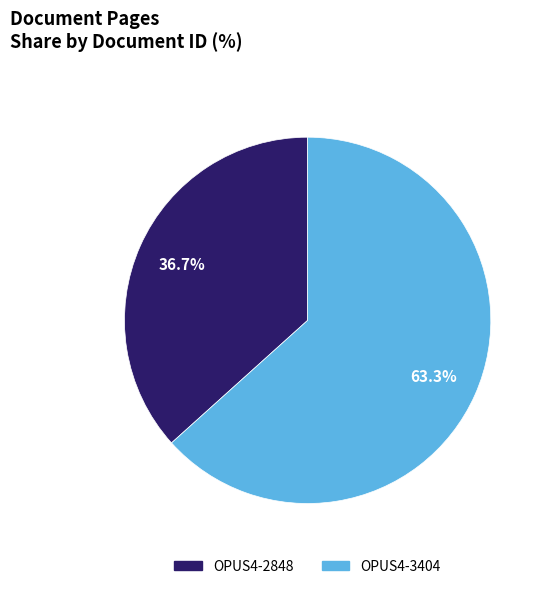

Approximately how many times larger is the value at OPUS4-3404 compared to OPUS4-2848?

1.7